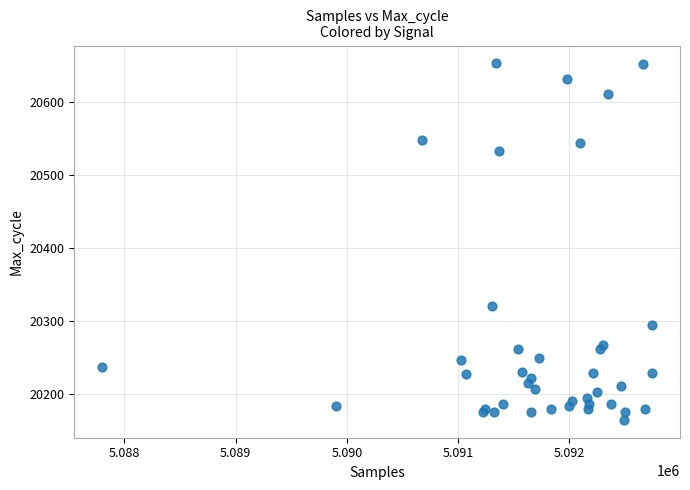

What Y value in the scatter plot is closest to 20409?

20321